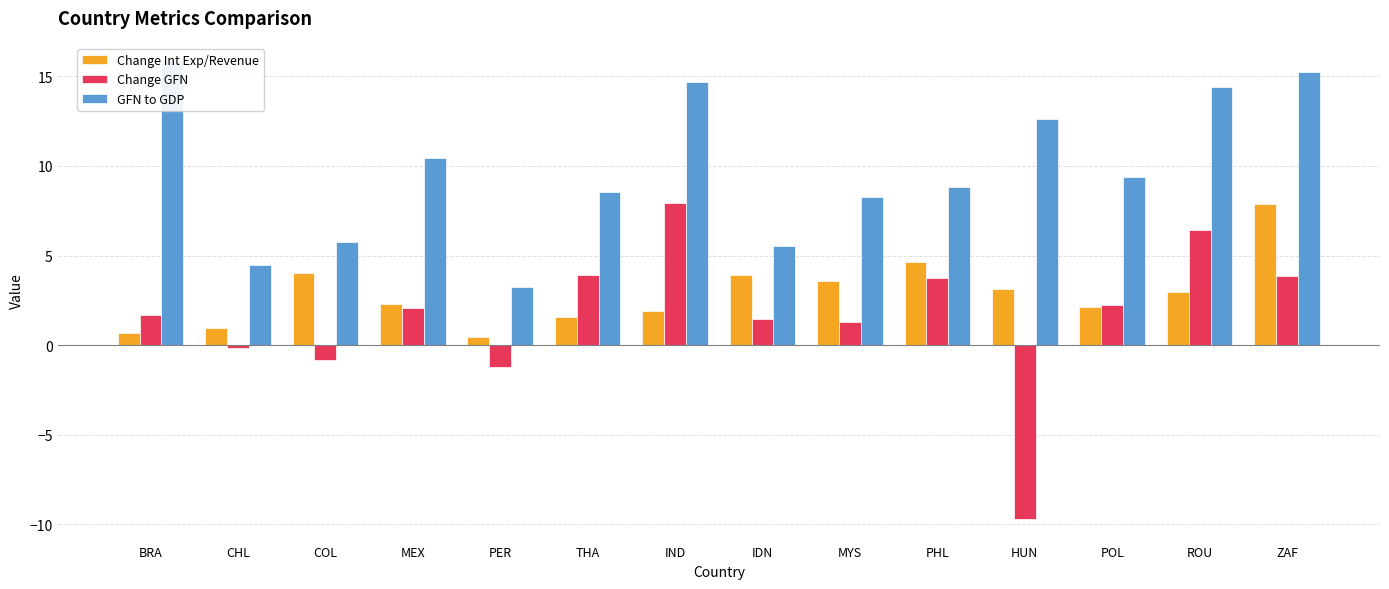

True or false: Change GFN has a value of 3.9 at THA.

True